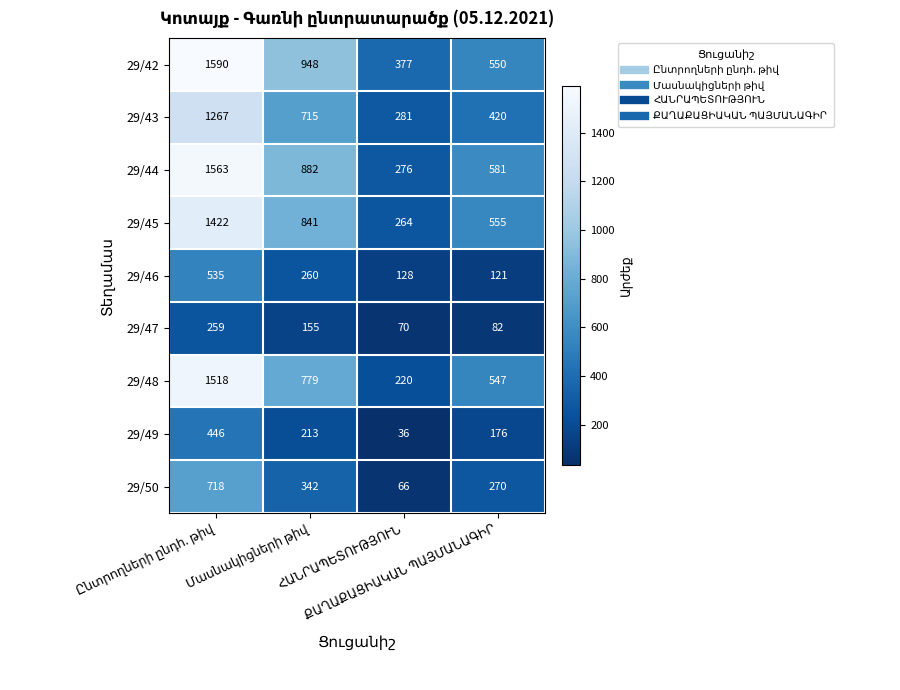

What is the sum of all 29/43 values?

2683